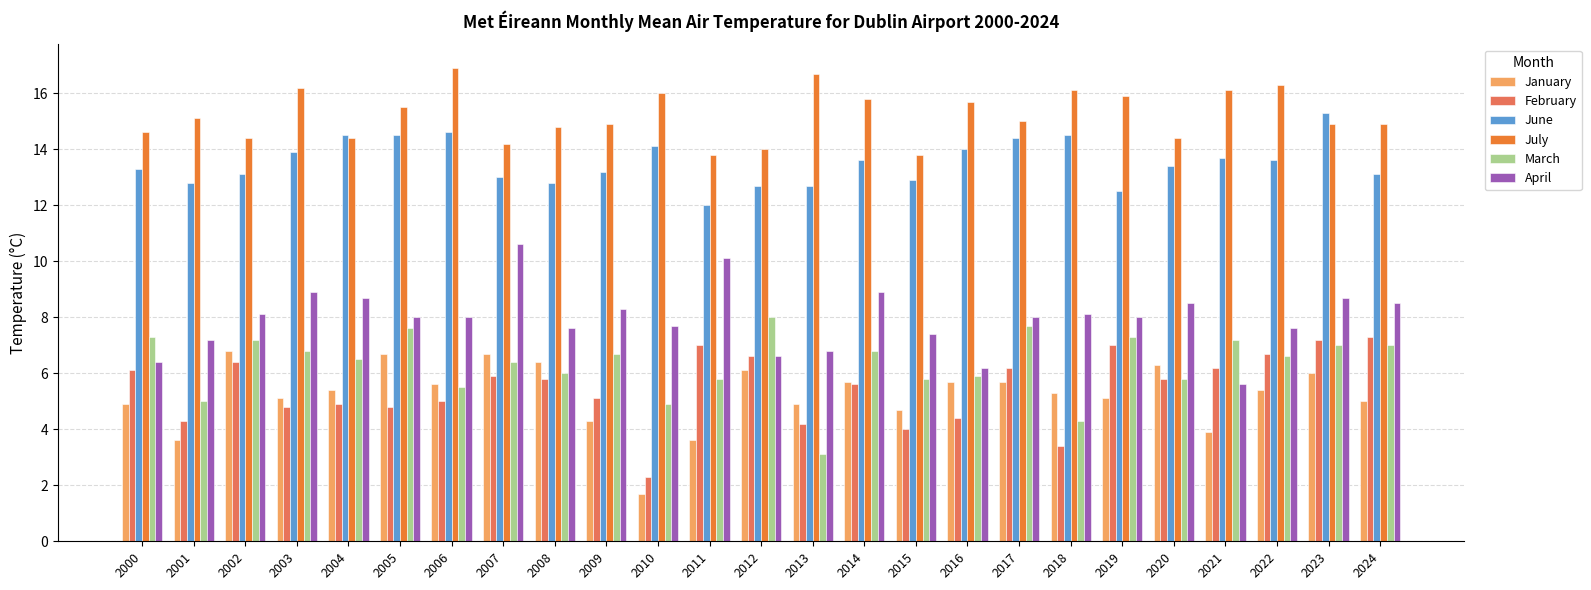

True or false: February has a value of 2.3 at 2018.

False